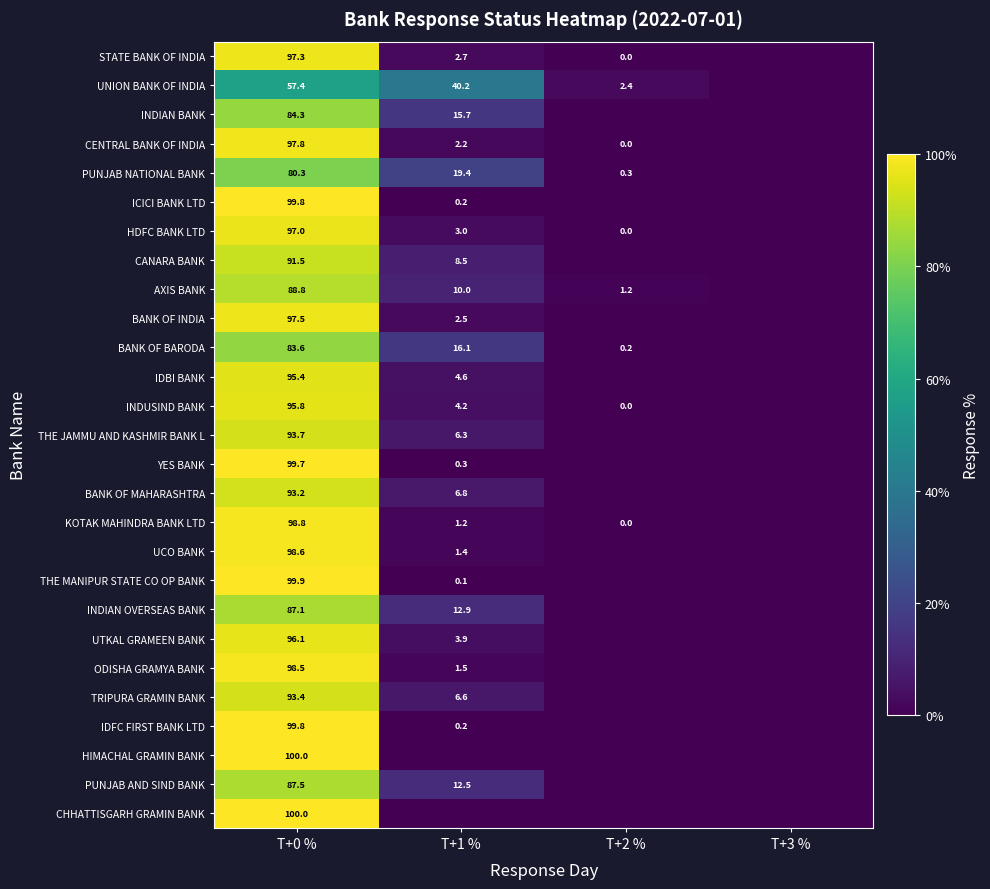

What is the difference between the highest and lowest values at T+0 %?

42.6